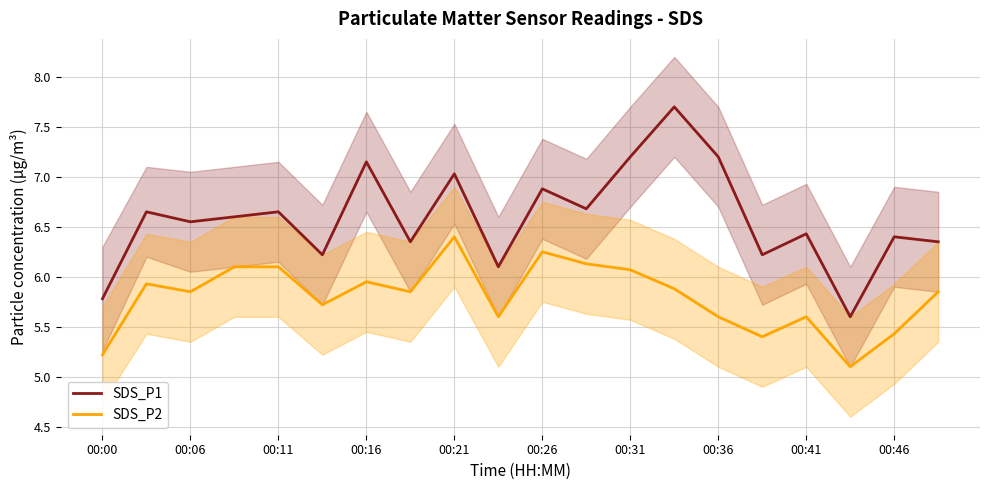

What value does the SDS_P2 series have at 00:21?

6.4